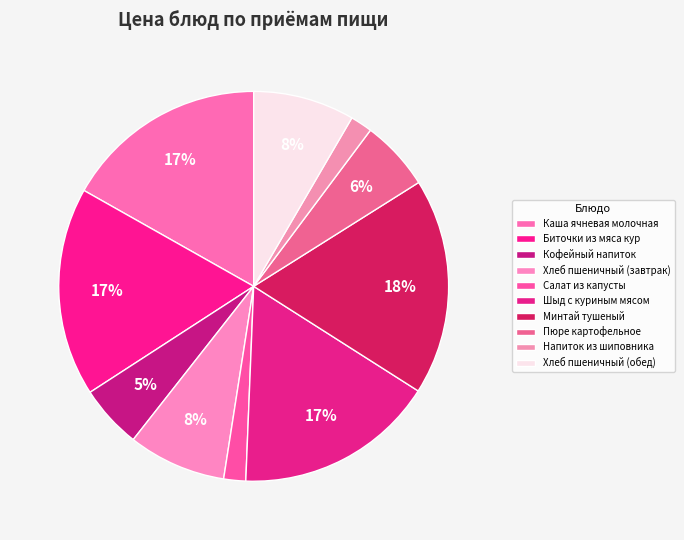

To the nearest percent, what is the difference between the largest and smallest slice percentages?

16%